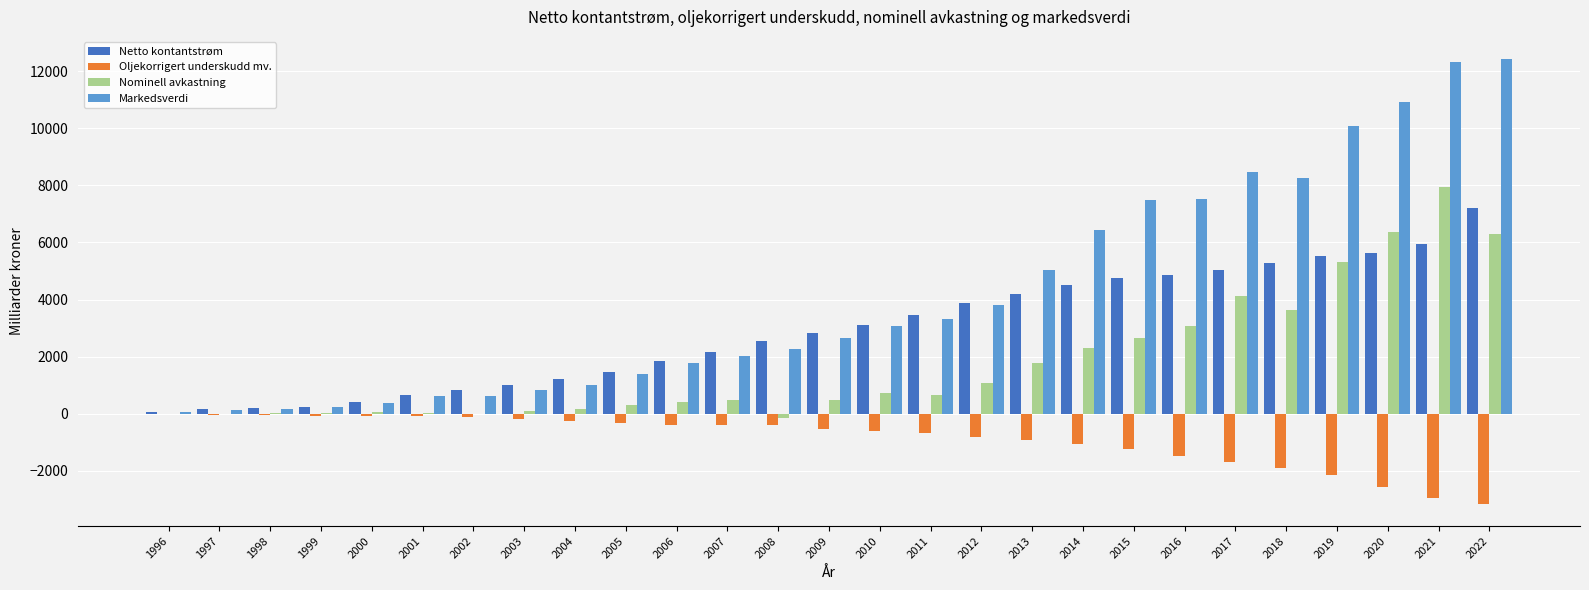

What is the average value of the Netto kontantstrøm series?

2926.2